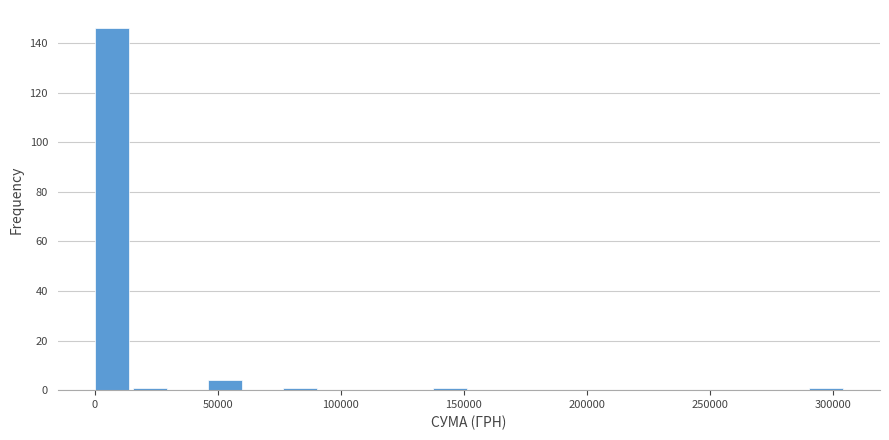

Read against the x-axis, roughly where is the centre of the tallest bar?

5000